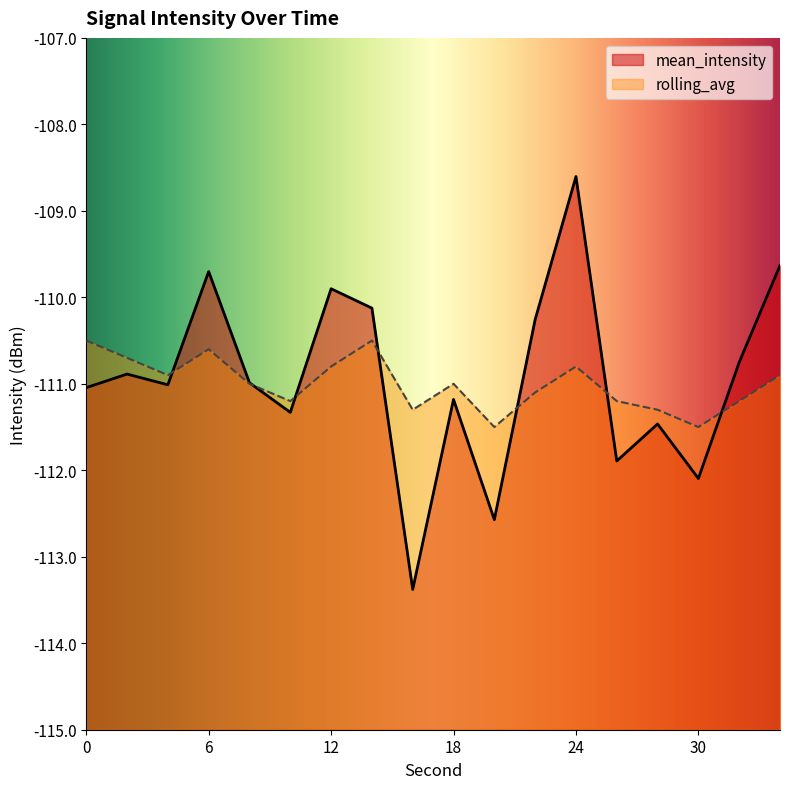

At which category does mean_intensity reach its first local peak?

2